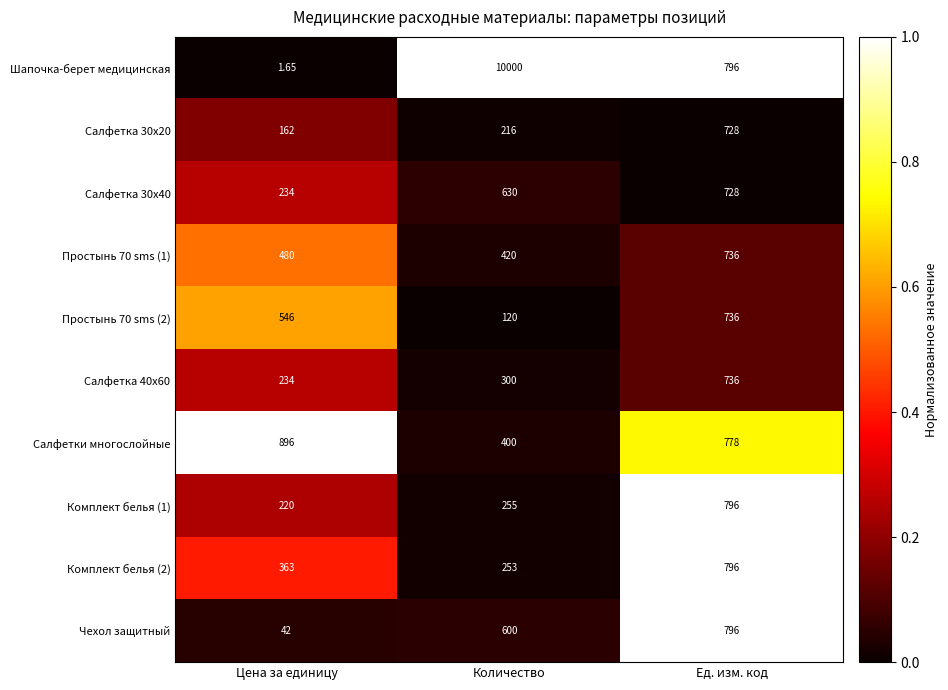

List the labels in order of Простынь 70 sms (1) value, largest first.

Ед. изм. код, Цена за единицу, Количество